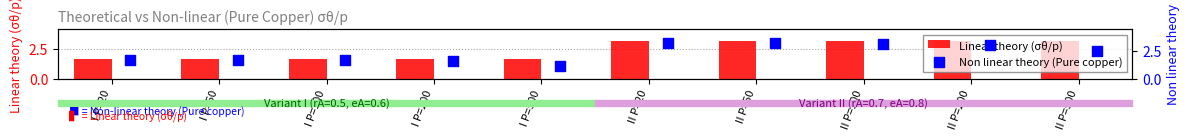

Which series has the largest Y range (max minus min)?

Non linear theory (Pure copper)